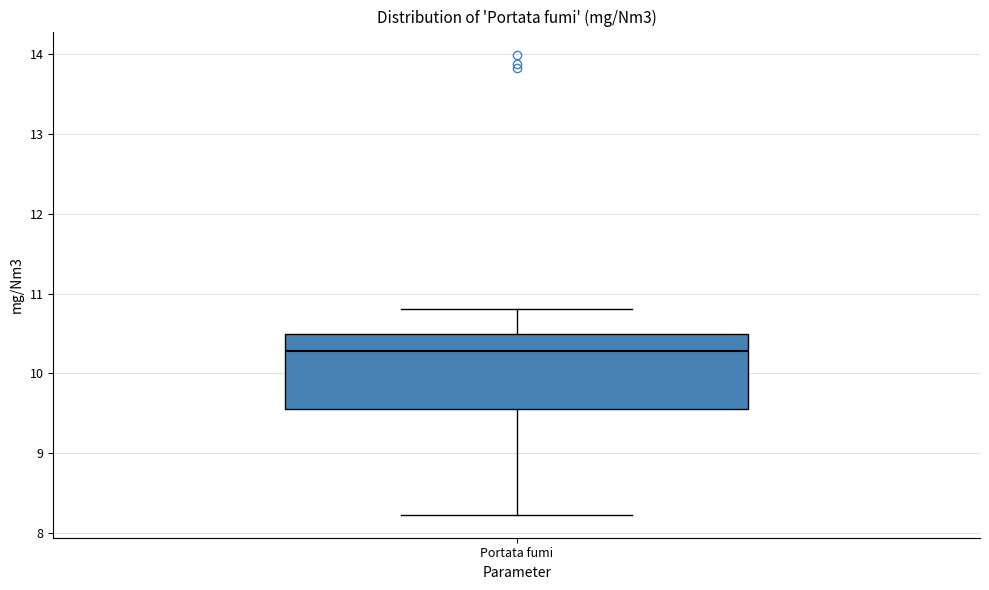

Read this box plot against the y-axis: the position of the median line, the range covered by the box, and the ends of both whiskers. The values are not printed on the chart, so give them approximately, as read against the axis.

median 10.3, box 9.6 to 10.5, whiskers 8.2 to 10.8